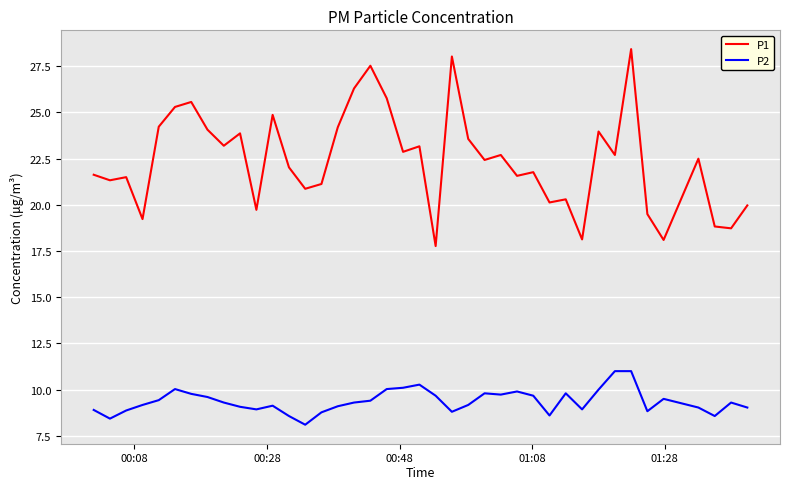

Which series has the largest range (max minus min)?

P1